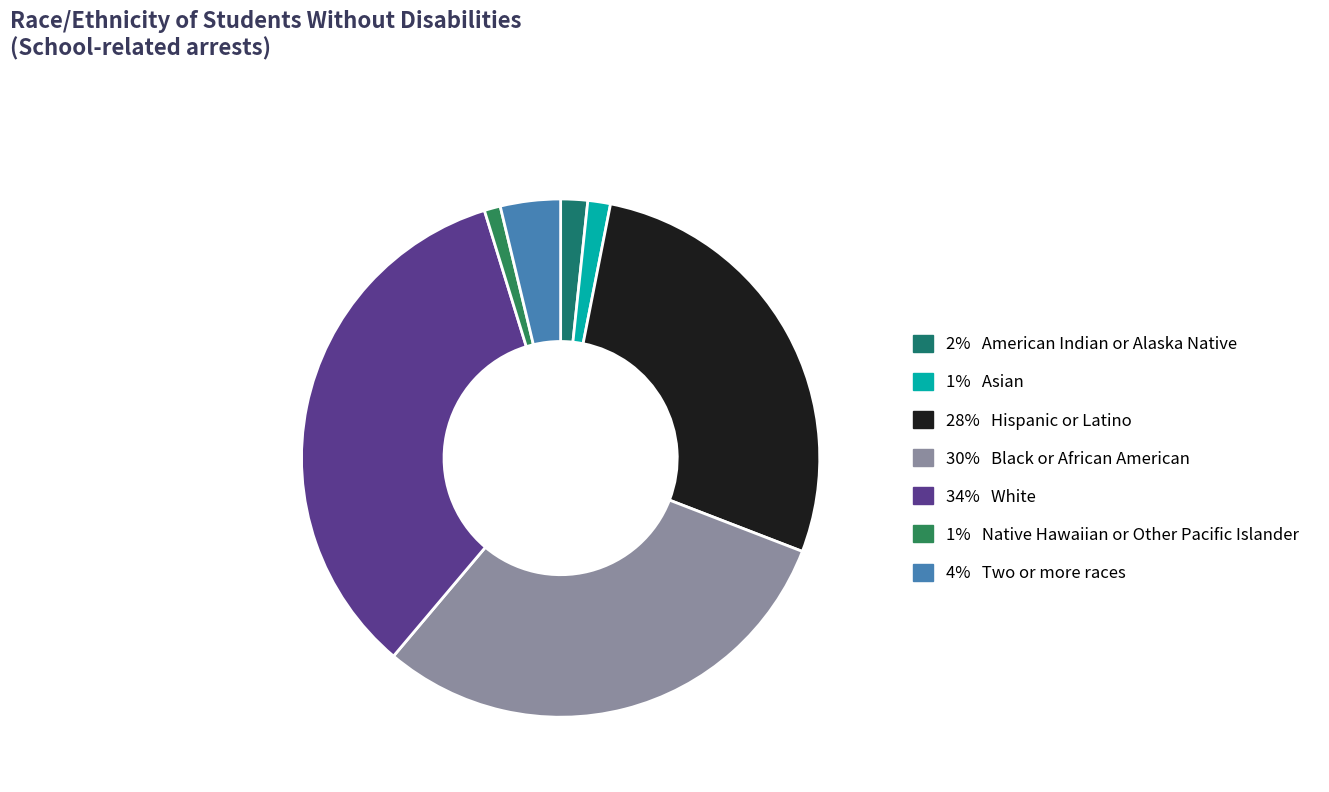

How many segments does this pie chart have?

7